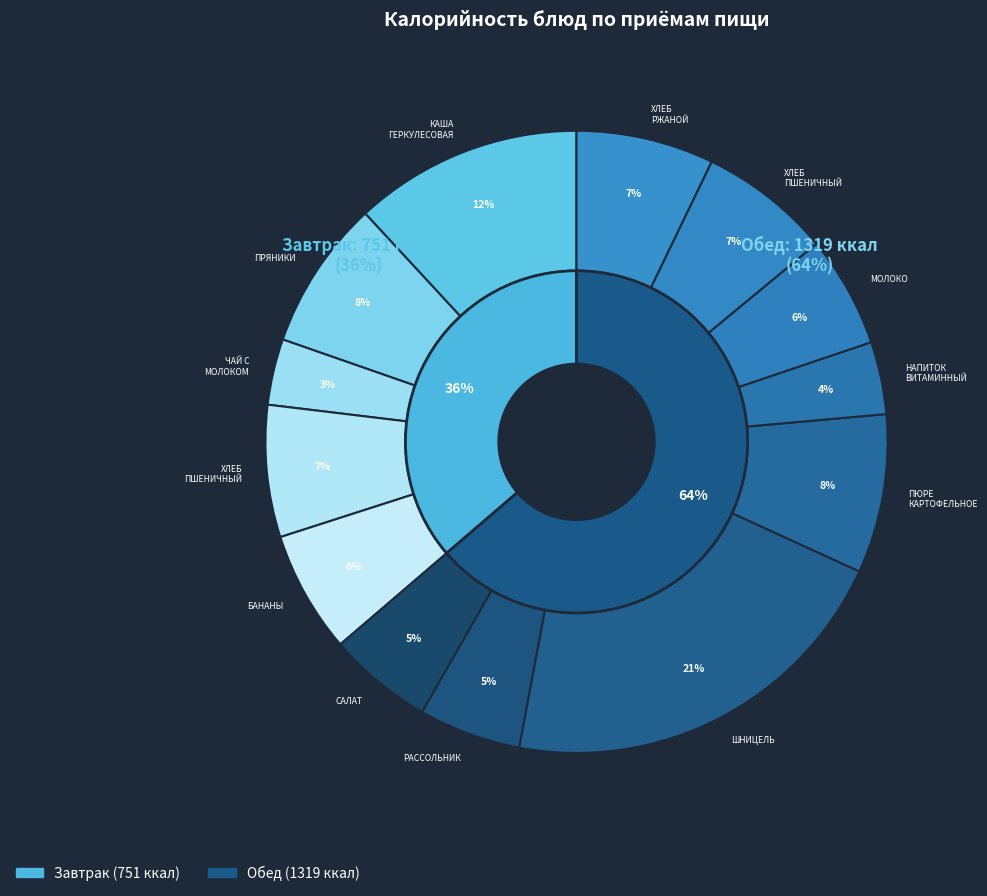

Is it true that ХЛЕБ ПШЕНИЧНЫЙ (обед) is 21% of the pie?

False